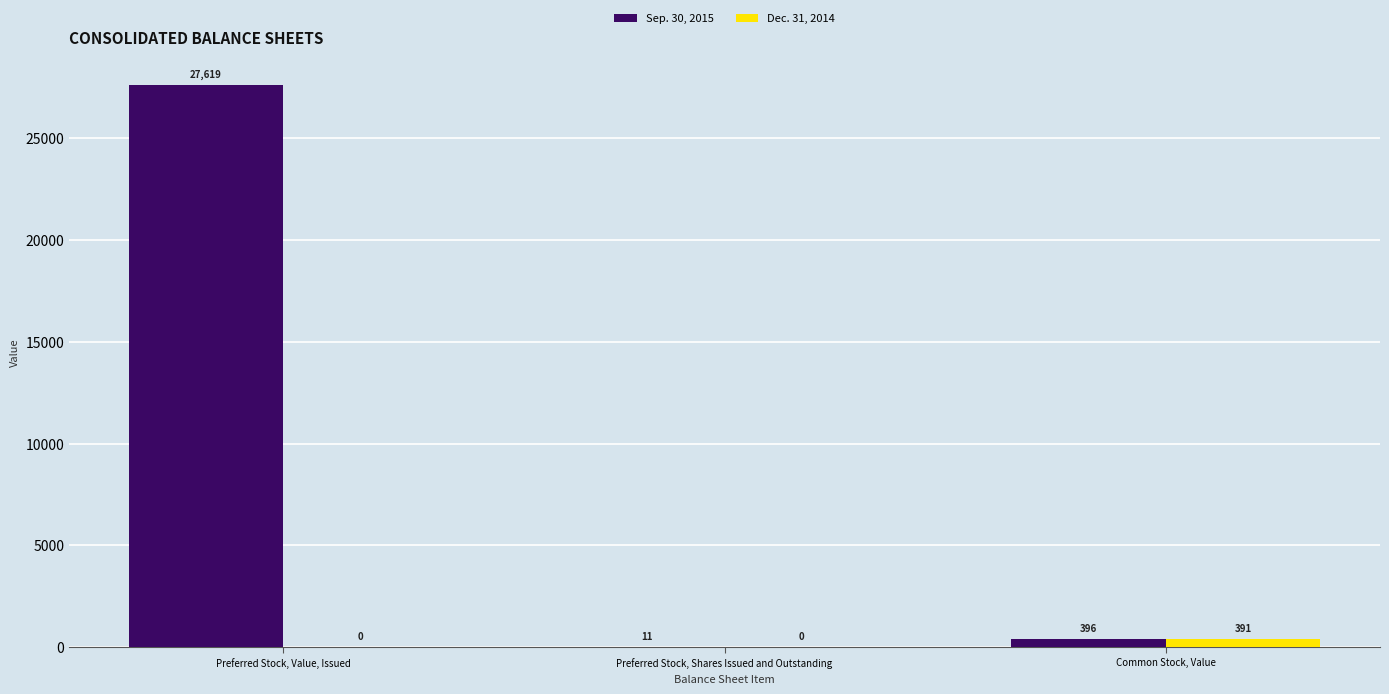

What are all the series names shown in the legend?

Sep. 30, 2015, Dec. 31, 2014